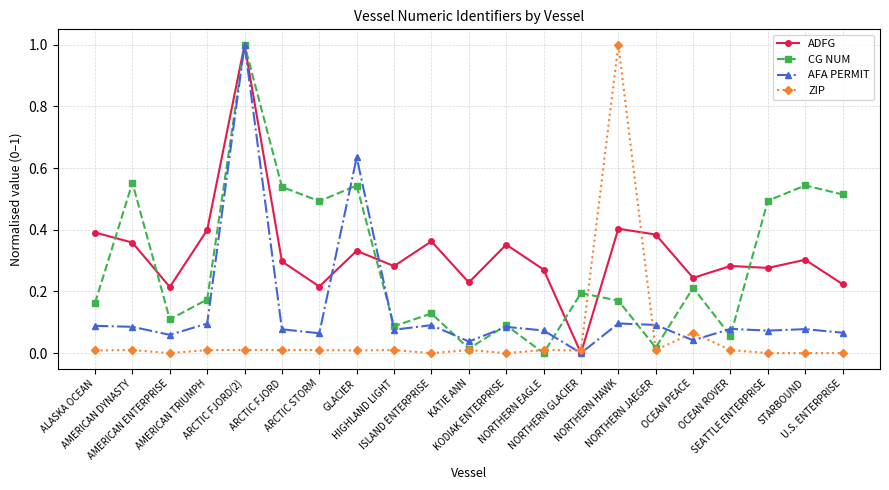

What are all the series names shown in the legend?

ADFG, CG NUM, AFA PERMIT, ZIP